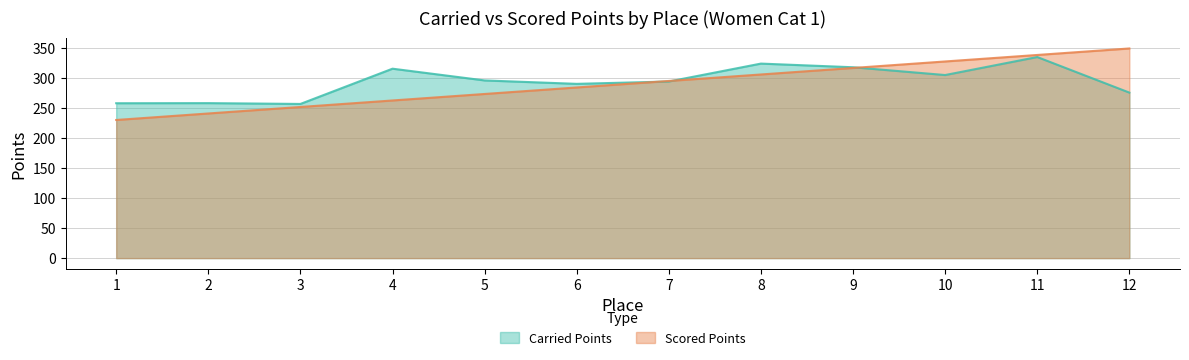

What is the total value across all series at 1?

487.7